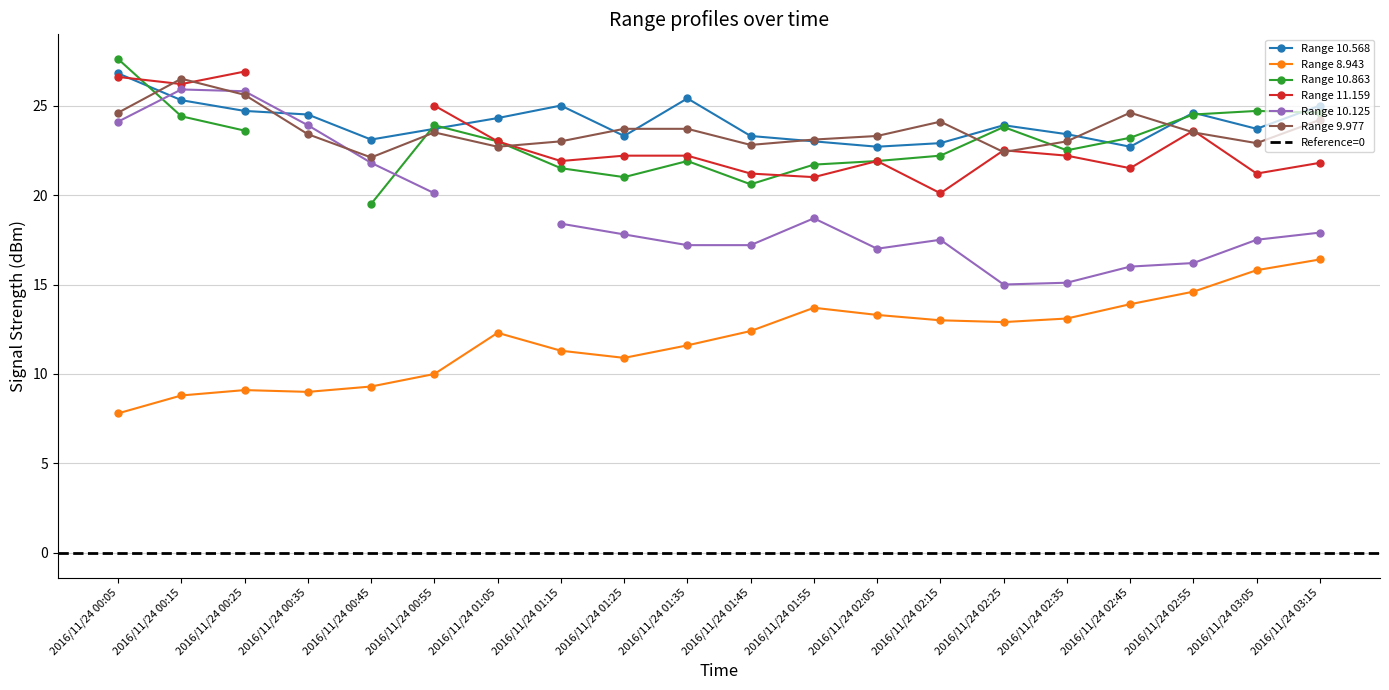

Is the value of Range 8.943 at 2016/11/24 01:25 greater than the value of Range 9.977 at 2016/11/24 01:35?

No